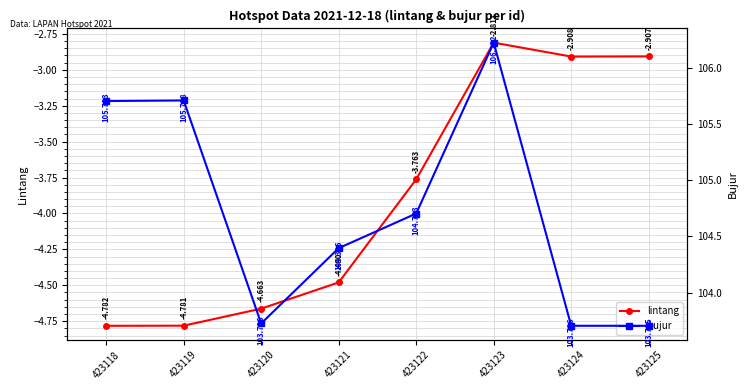

What is the difference between the maximum and second lowest values in the bujur series?

2.5